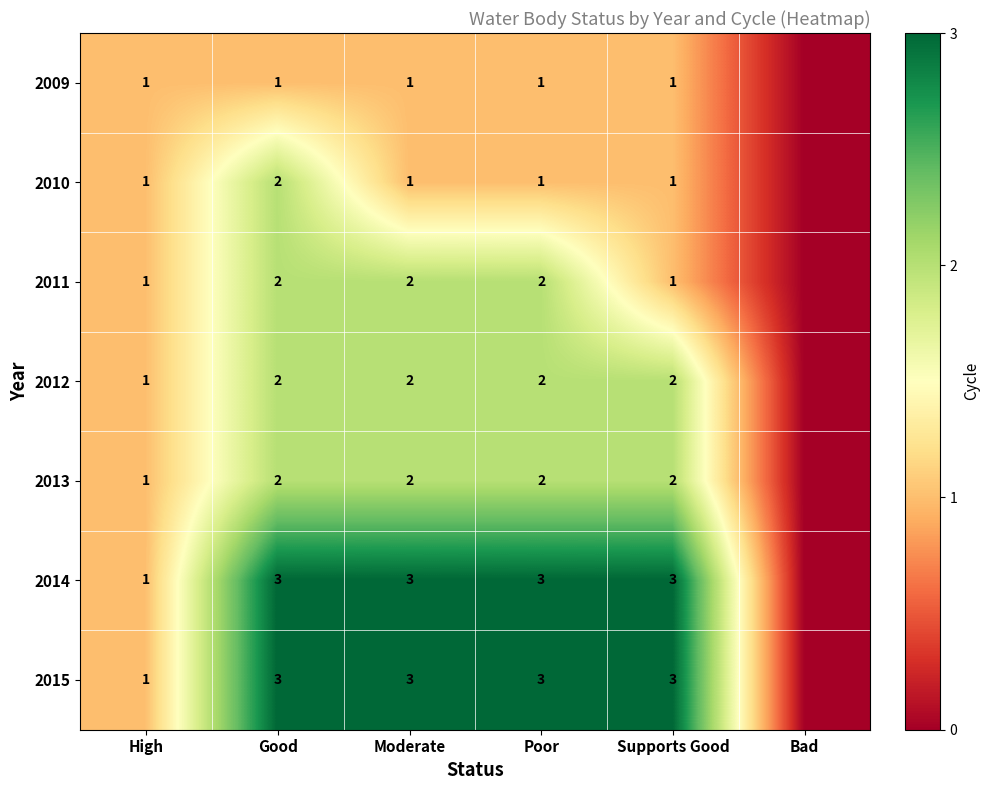

Is the value of 2012 at Poor greater than the value of 2015 at Supports Good?

No